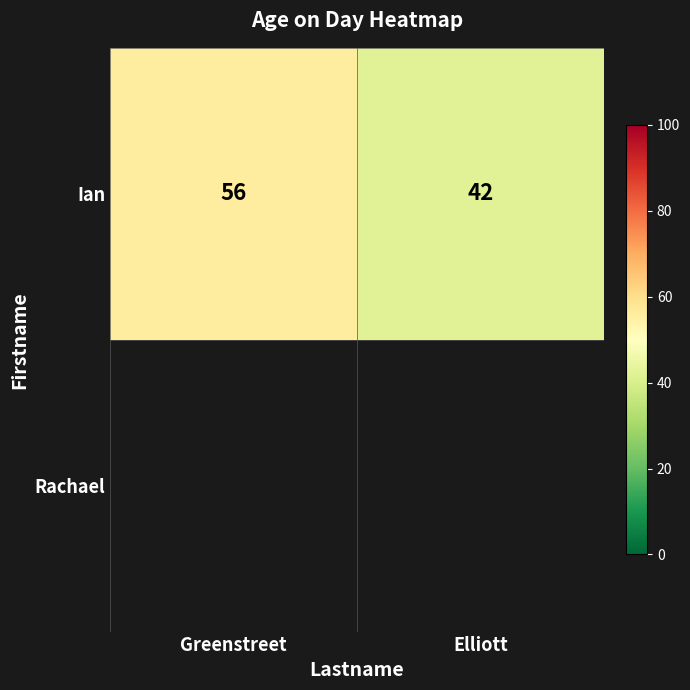

What is the ratio of the value at Greenstreet to the value at Elliott?

1.3